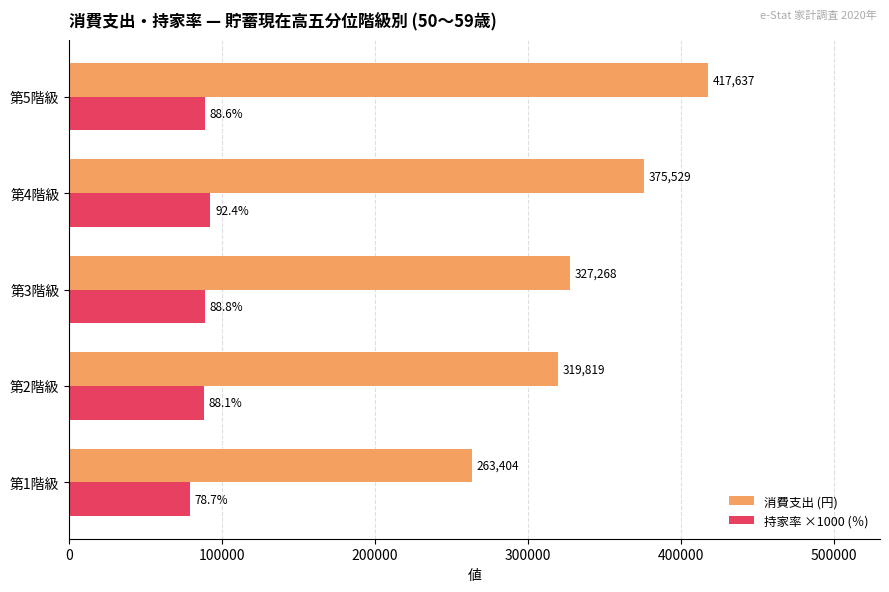

Which category has the highest value in the 消費支出 (円) series?

第5階級